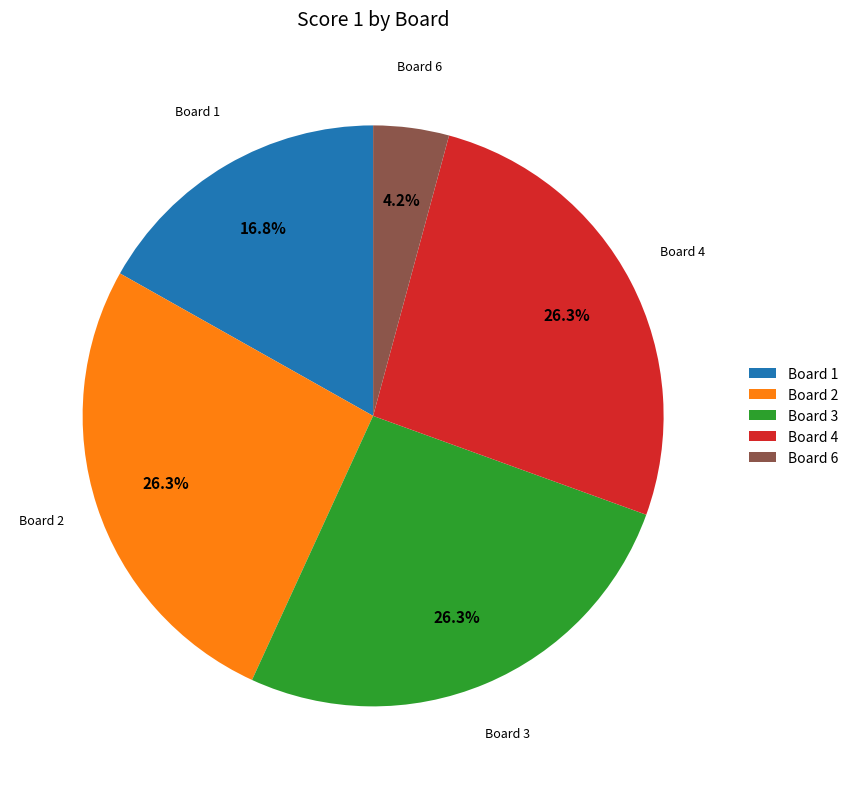

Is there a majority slice in this chart?

No